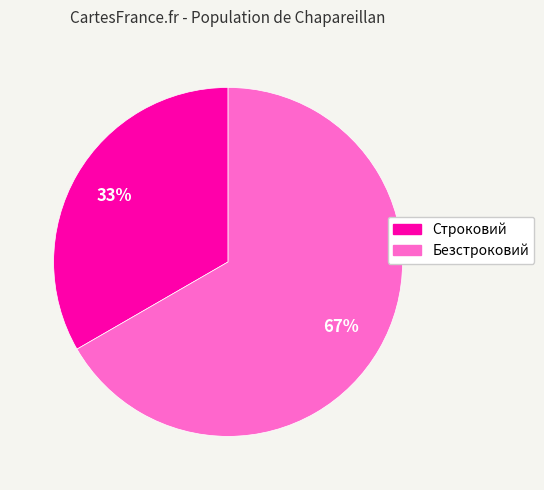

True or false: Безстроковий accounts for 67% of the total.

True